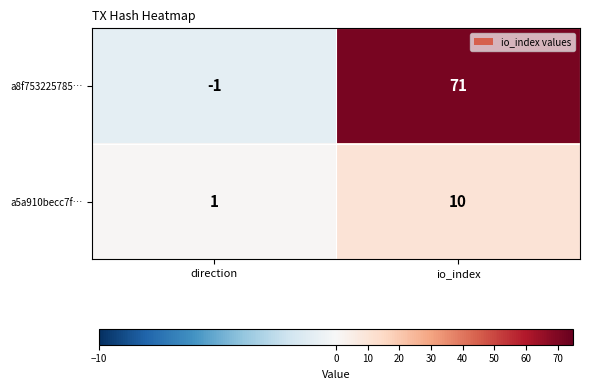

List the series in order of their overall mean, lowest first.

a5a910becc7f…, a8f753225785…